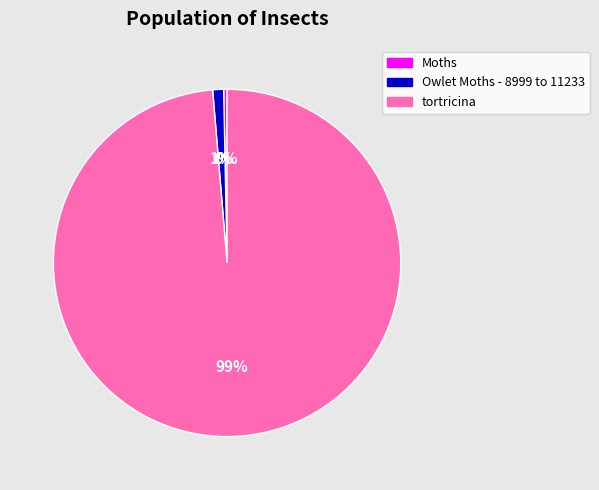

Count the number of slices in the pie.

3